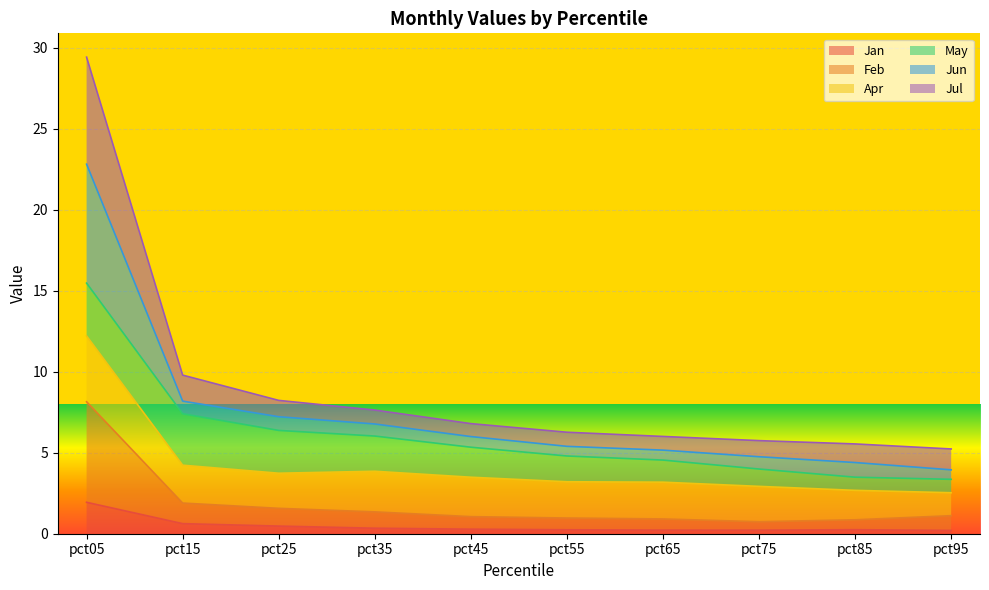

At which category is the sum across all series the highest?

pct05